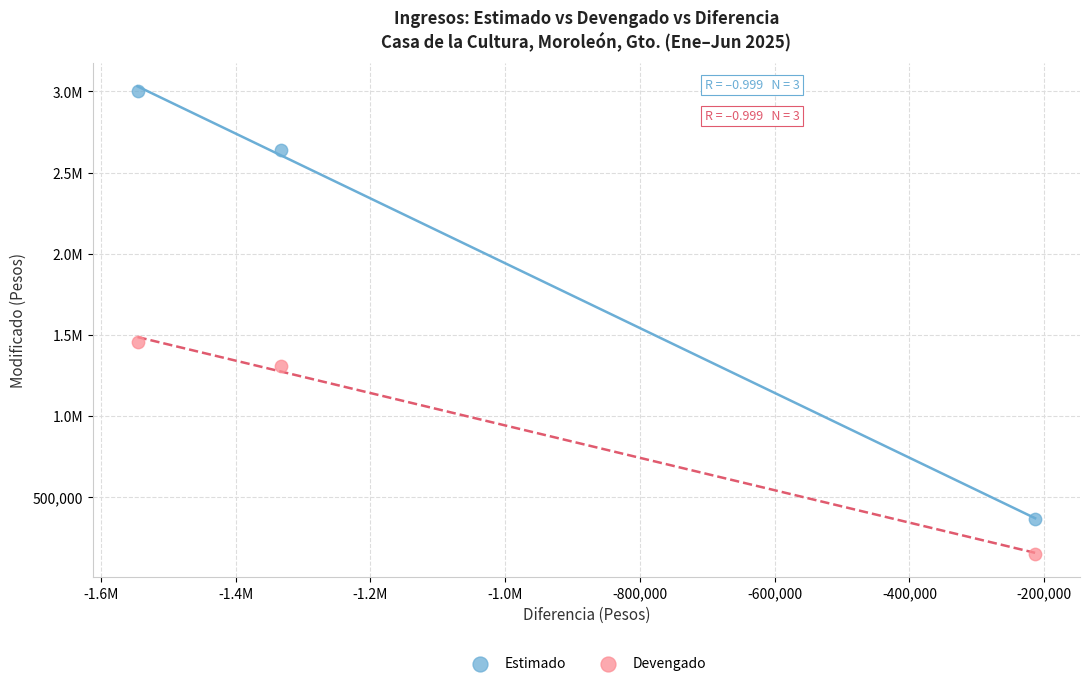

What are all the series names shown in the legend?

Estimado, Devengado